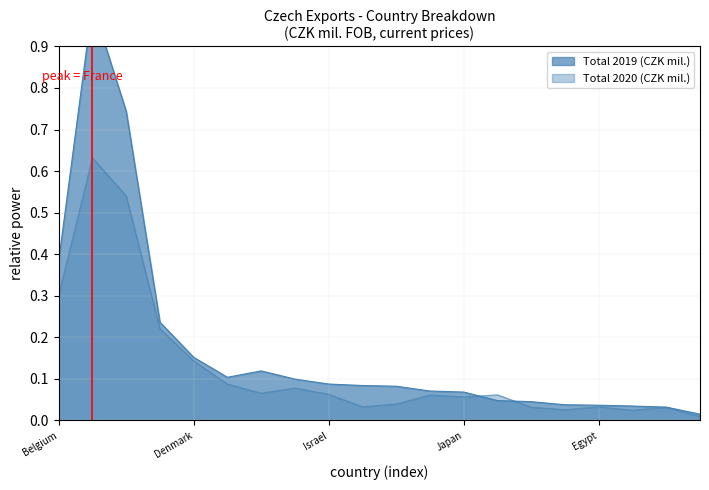

Is the value of Total 2019 (CZK mil.) at China greater than the value of Total 2020 (CZK mil.) at France?

No